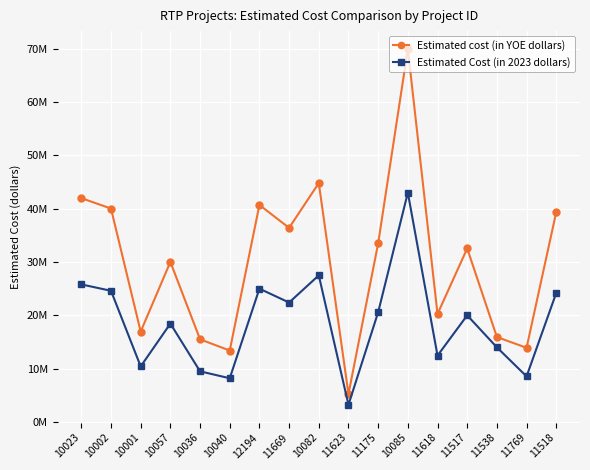

Which series has the widest spread of values?

Estimated cost (in YOE dollars)